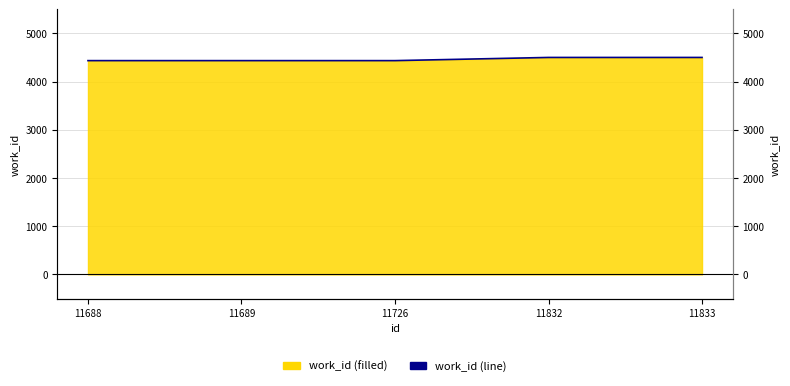

What is the value of the 2nd point from the left?

4437